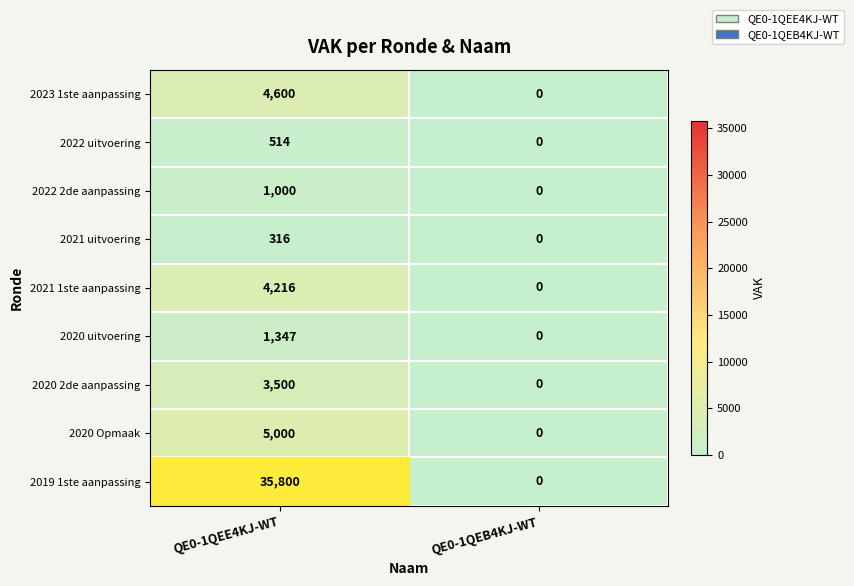

The value of 2020 uitvoering at QE0-1QEB4KJ-WT is -794. True or false?

False